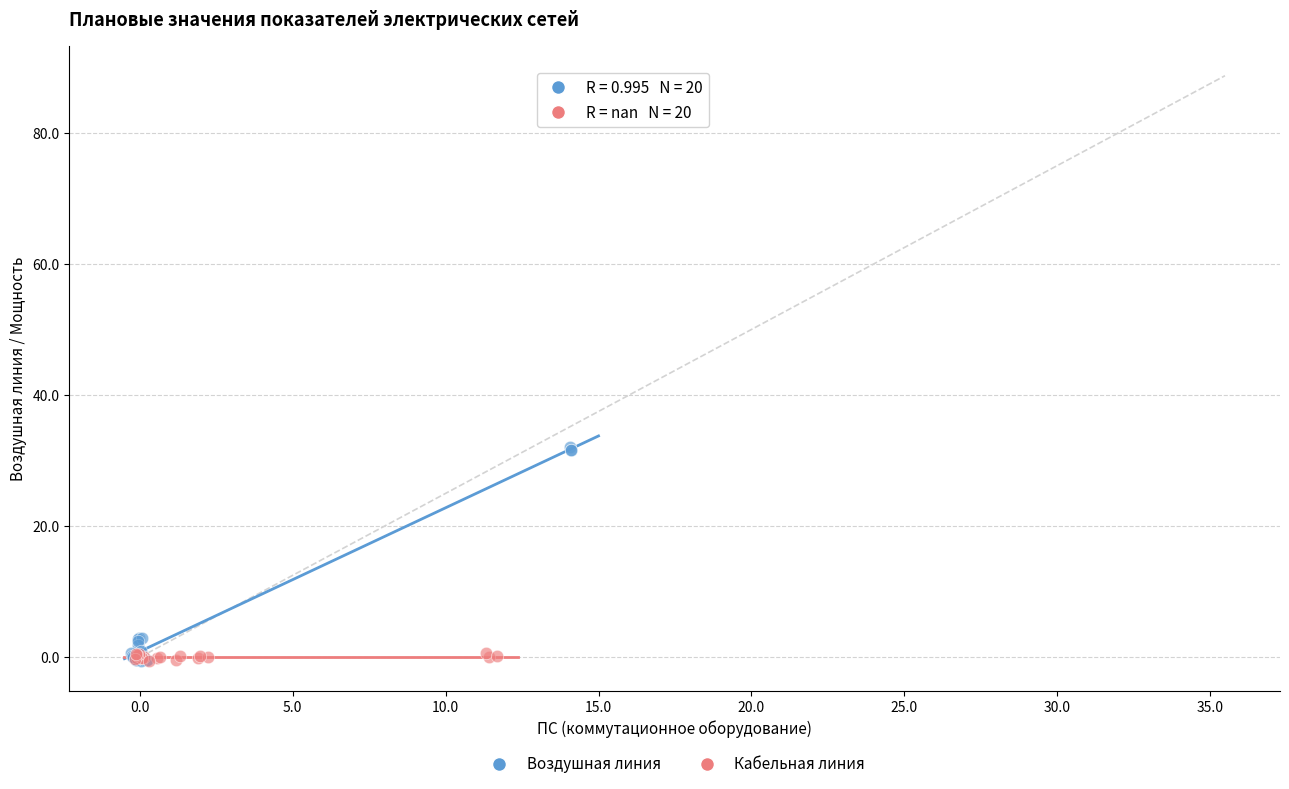

Which series contains the highest Y value?

Воздушная линия